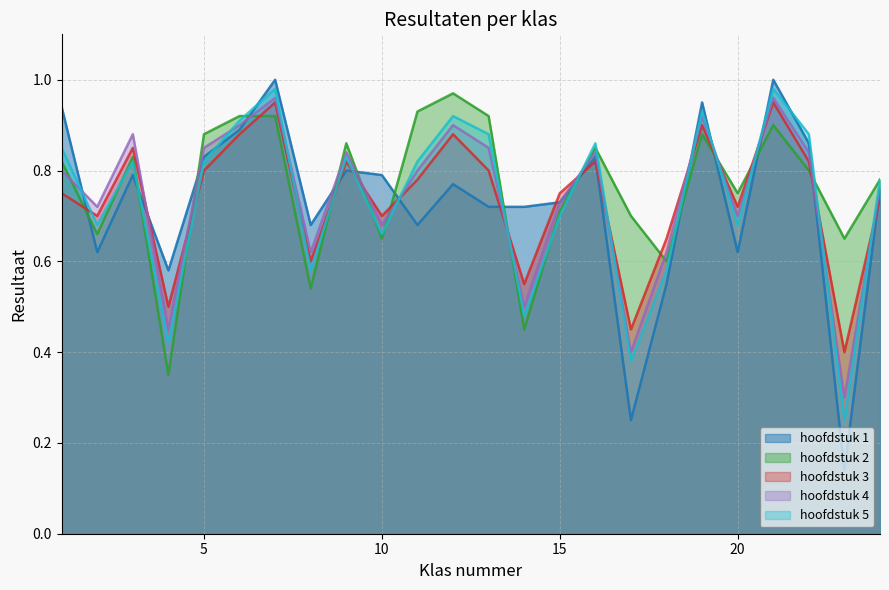

How many times do hoofdstuk 2 and hoofdstuk 4 cross each other?

12